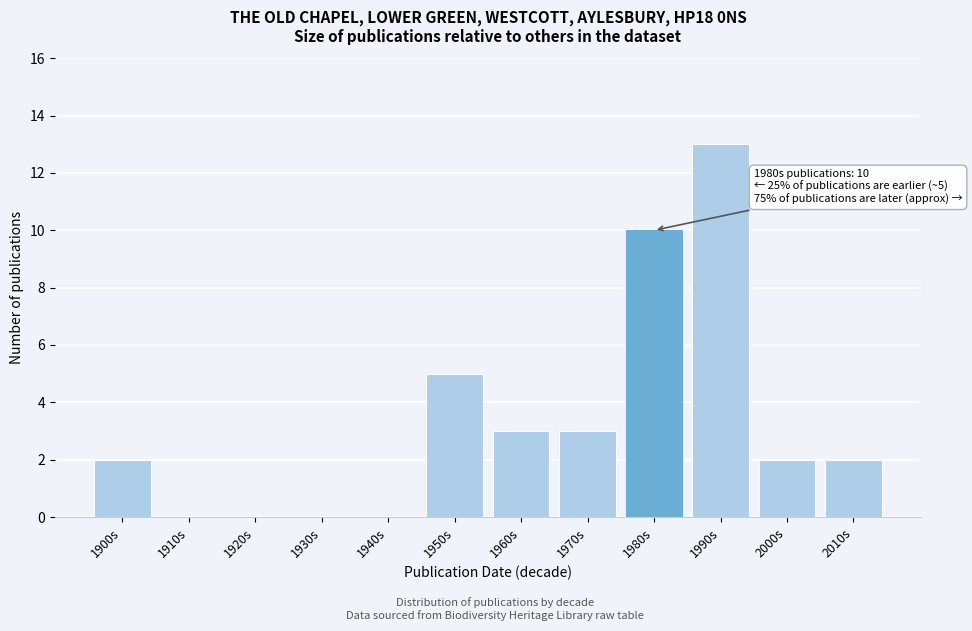

Reading left to right, transcribe all the data shown in this chart.

1900s=2	1910s=0	1920s=0	1930s=0	1940s=0	1950s=5	1960s=3	1970s=3	1980s=10	1990s=13	2000s=2	2010s=2